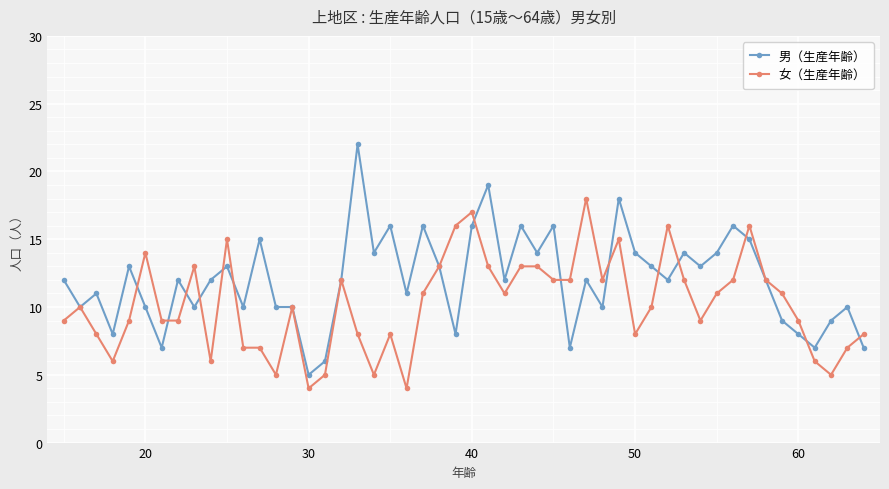

What is the lowest value of the 男（生産年齢） series?

5